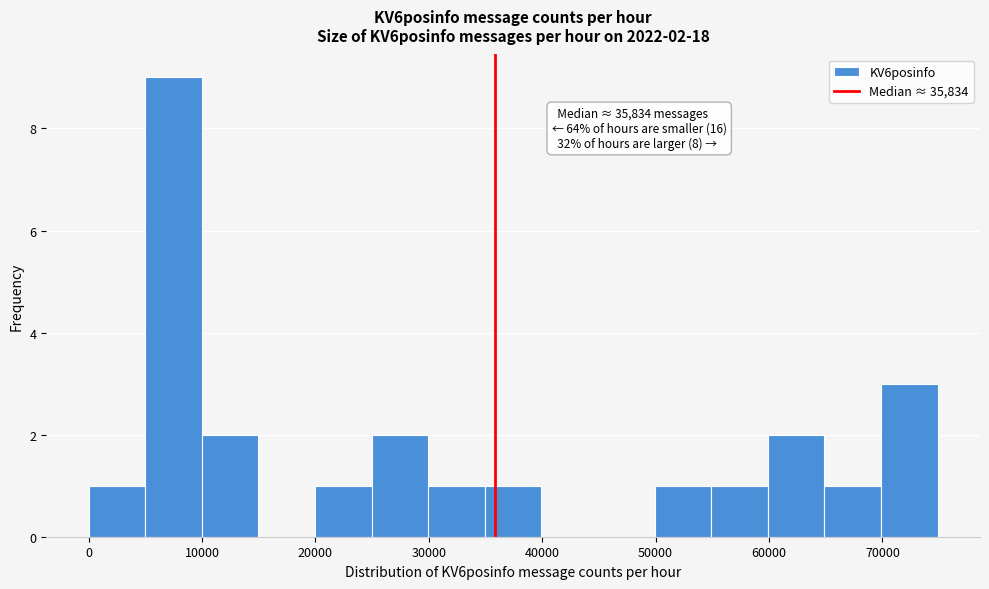

Which range on the x-axis has the tallest bar?

5000 to 10000